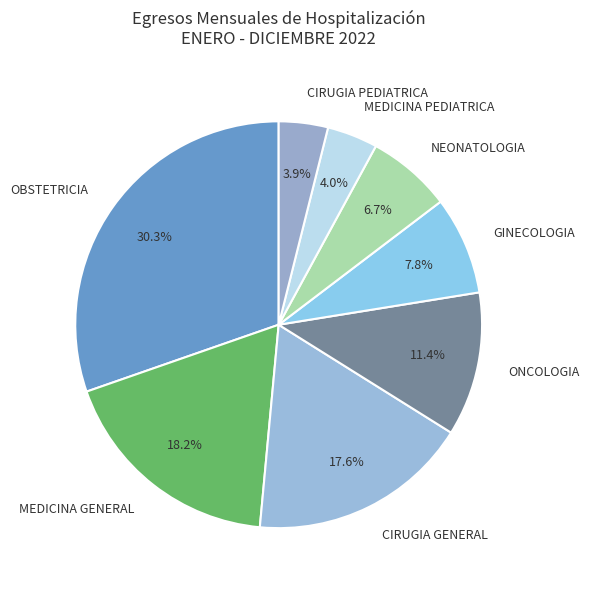

Is there a majority slice in this chart?

No